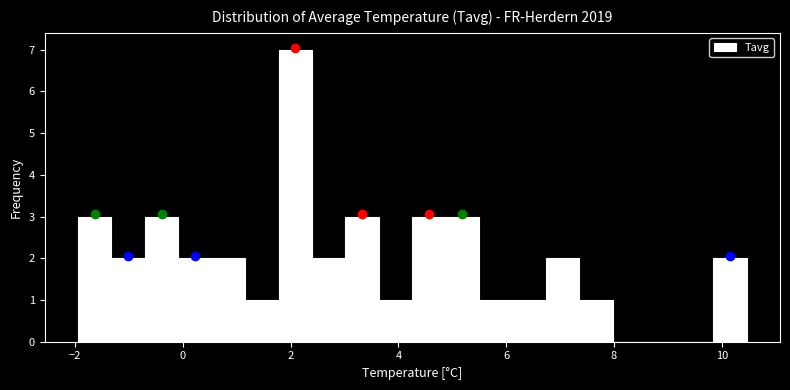

Read against the x-axis, roughly where is the centre of the tallest bar?

2.0